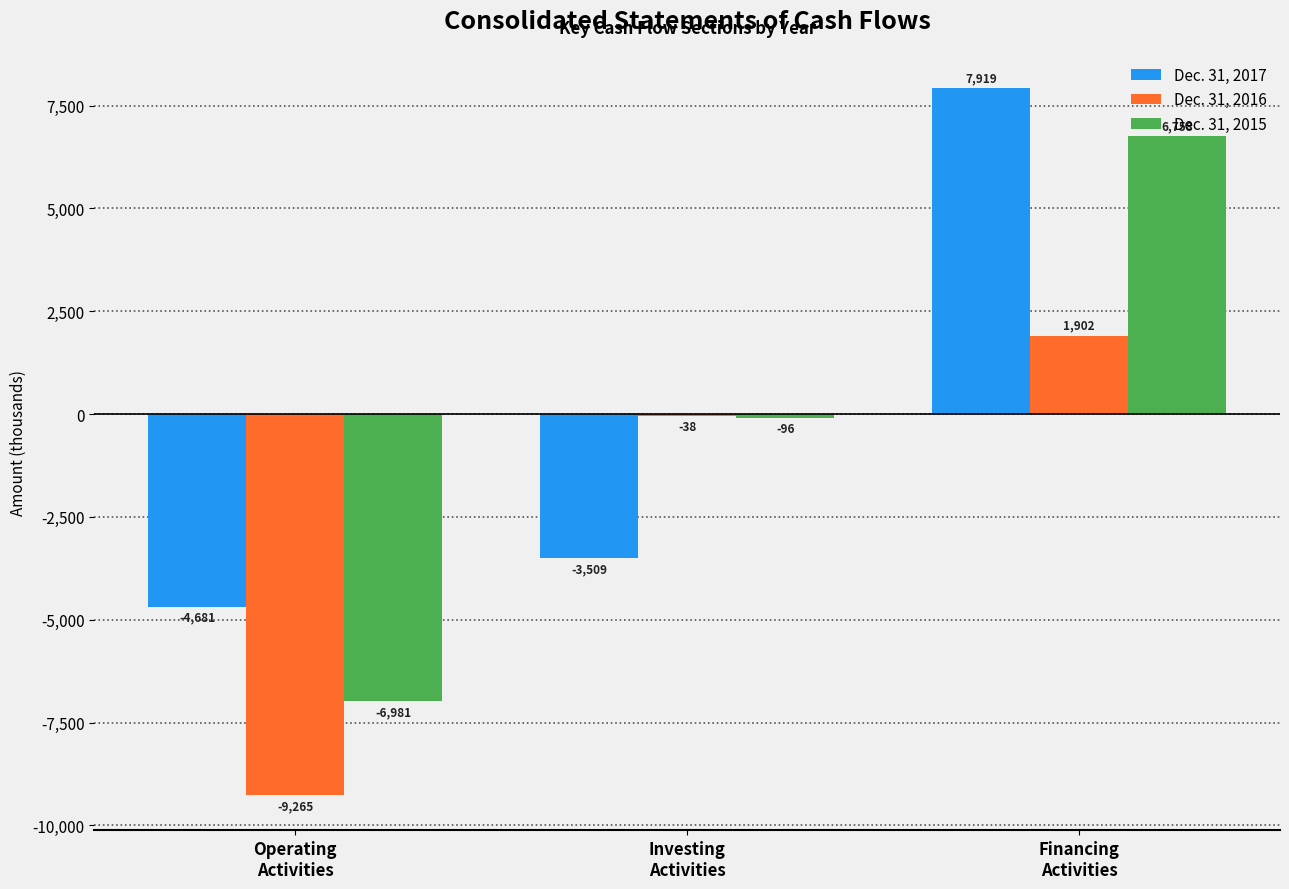

Count the number of categories in the chart.

3